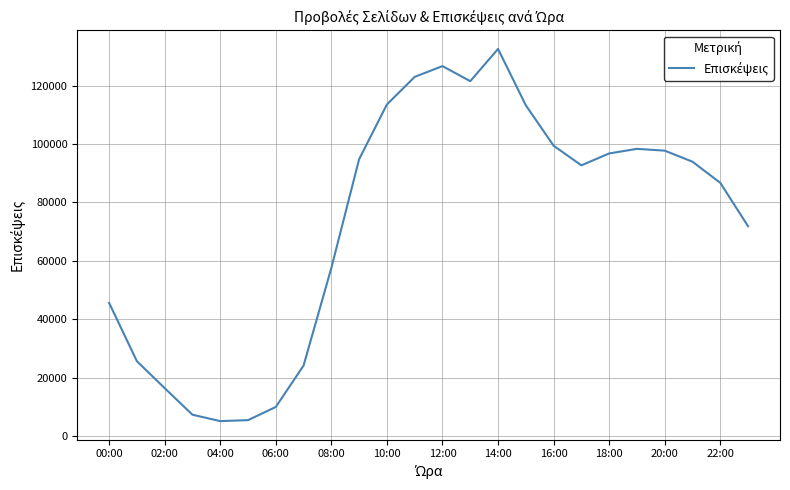

What is the minimum value shown in the chart?

5118